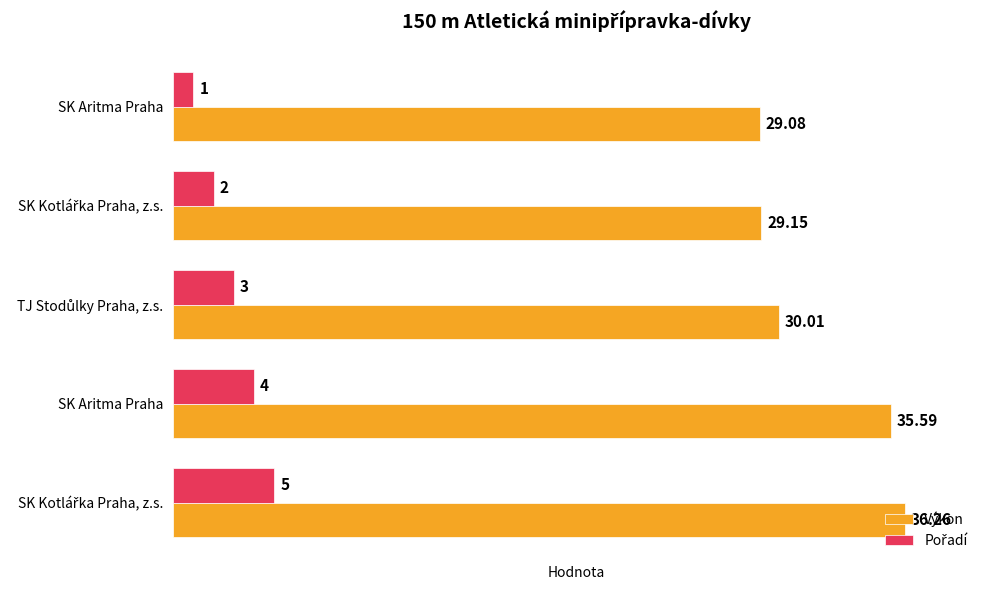

Count the number of data series in this chart.

2